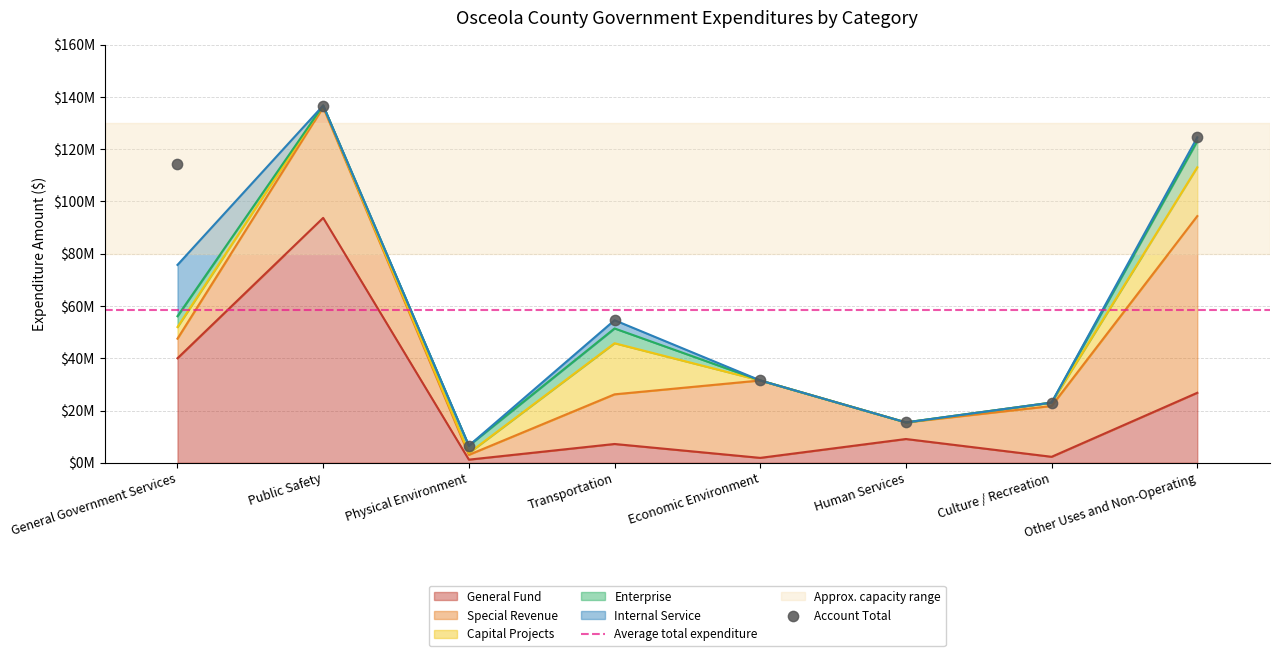

Which series has the largest Y range (max minus min)?

General Fund